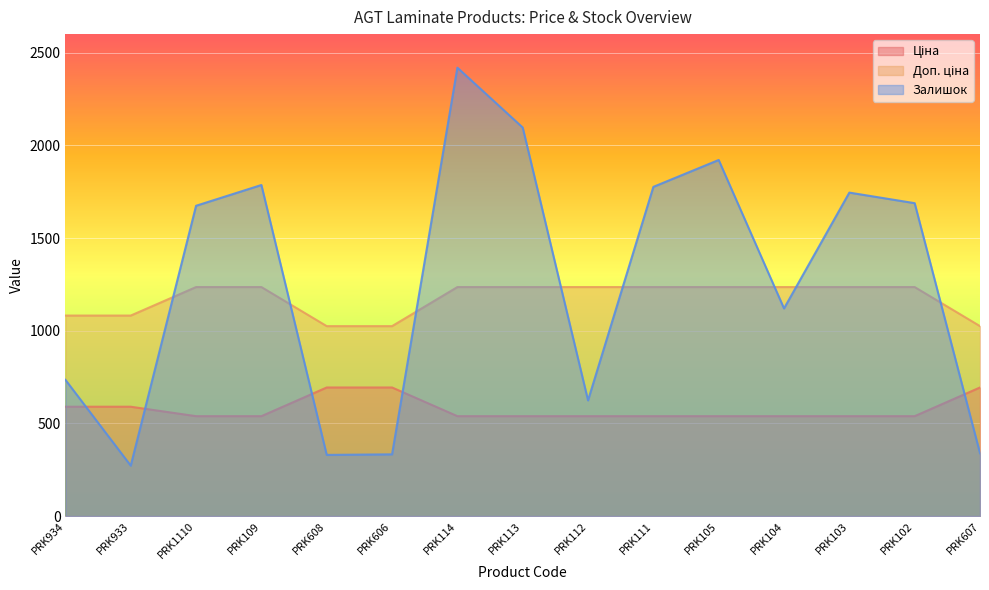

True or false: Залишок has a value of 423.9 at PRK933.

False